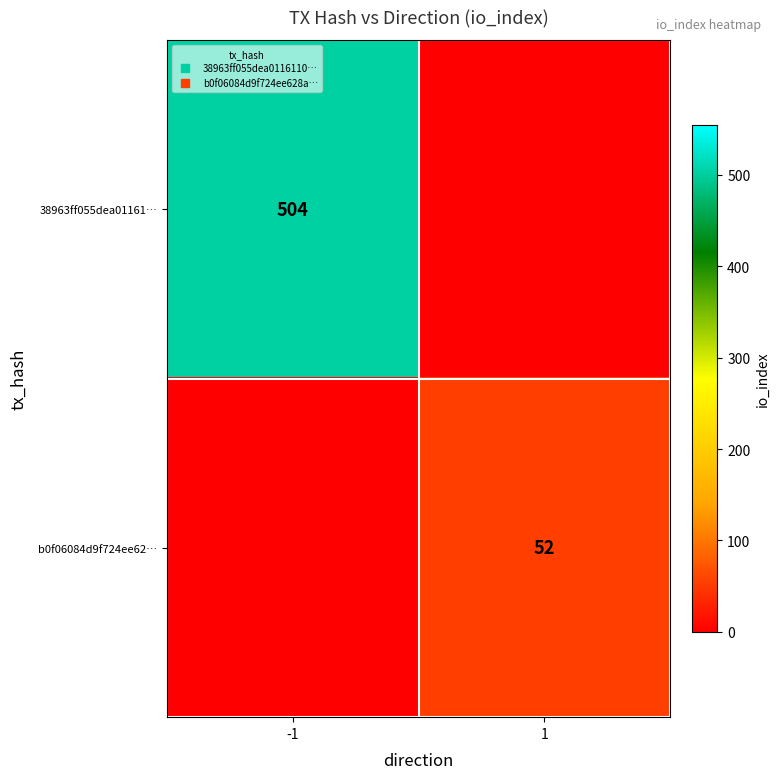

At how many categories does at least one series exceed 442?

1